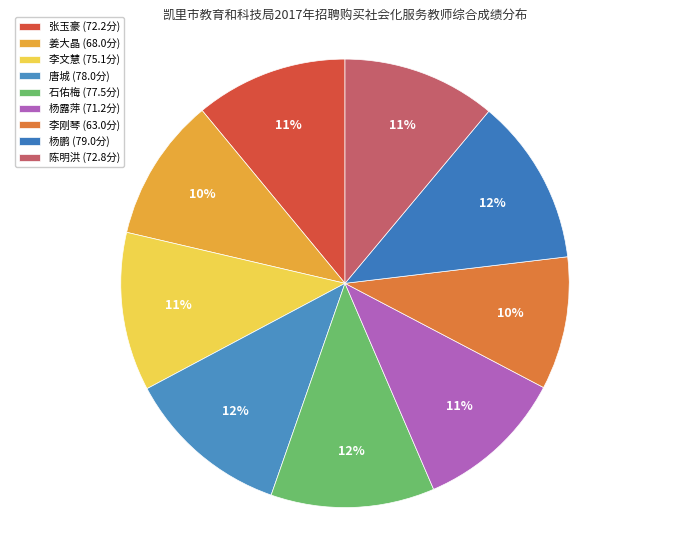

Is there a majority slice in this chart?

No